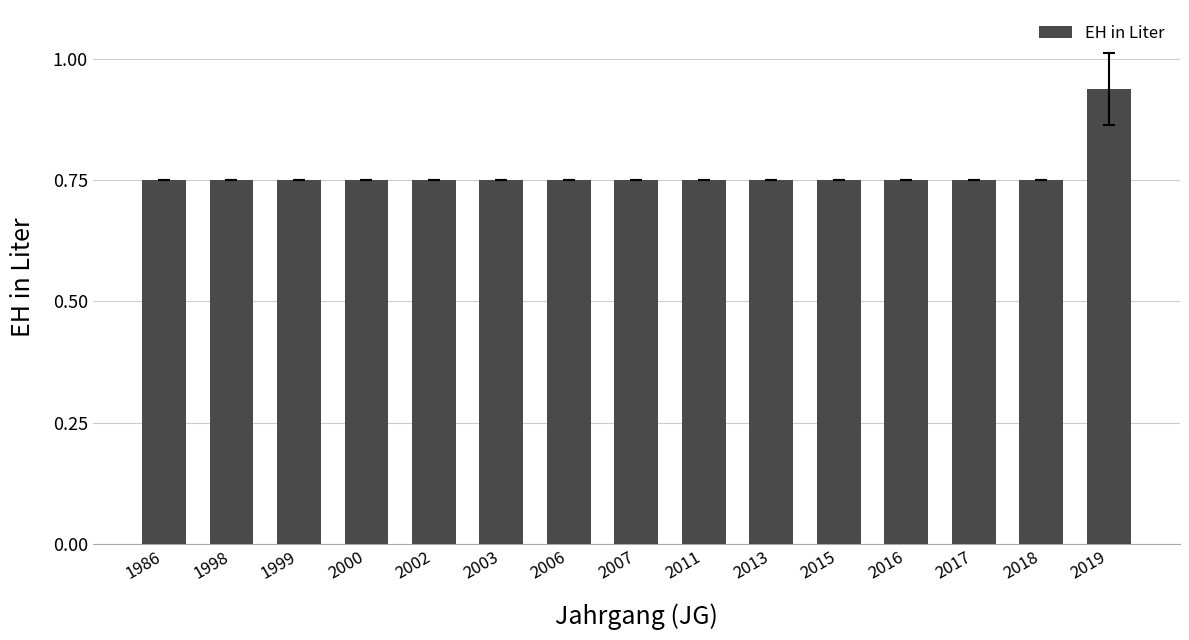

Which category has the highest value across all series?

2019